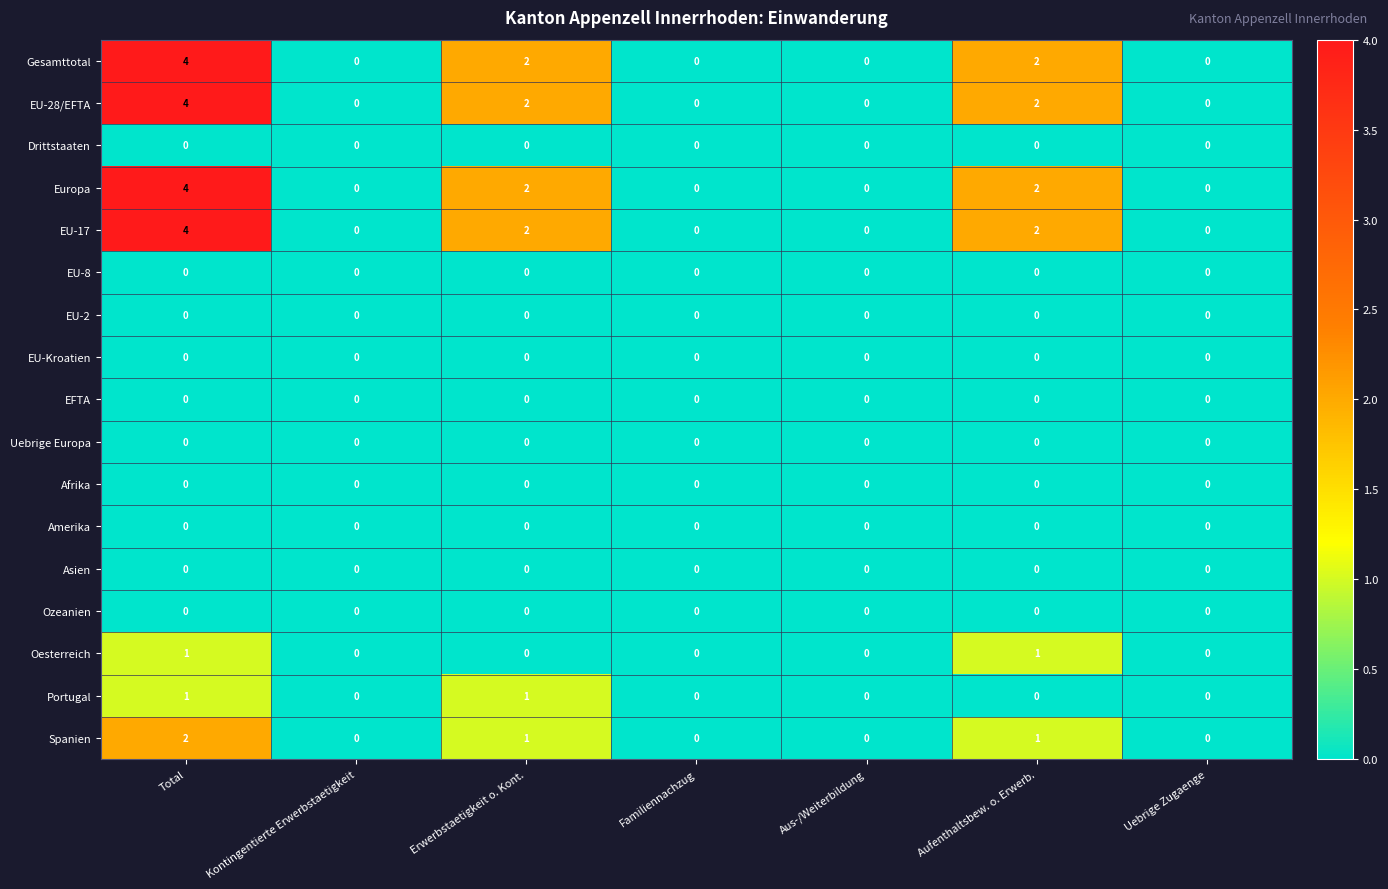

Which label corresponds to the largest value in the chart?

Total